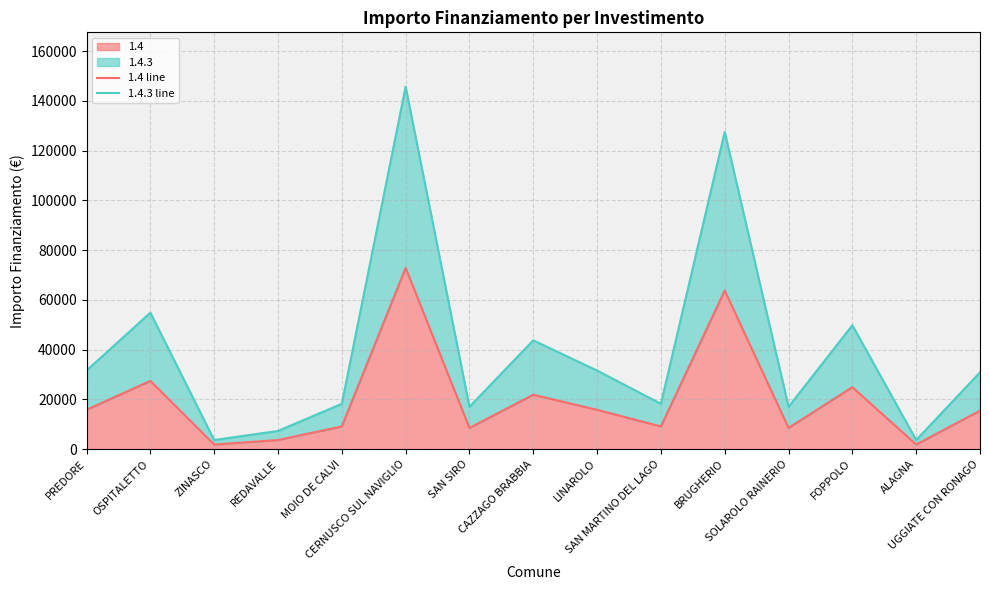

Reading left to right, extract all data points from this chart.

1.4 line: 15782	27424	1821	3642	9105	72840	8498	21852	15782	9105	63735	8498	24887	1821	15426
1.4.3 line: 31564	54848	3642	7284	18210	145680	16996	43704	31564	18210	127470	16996	49774	3642	30852